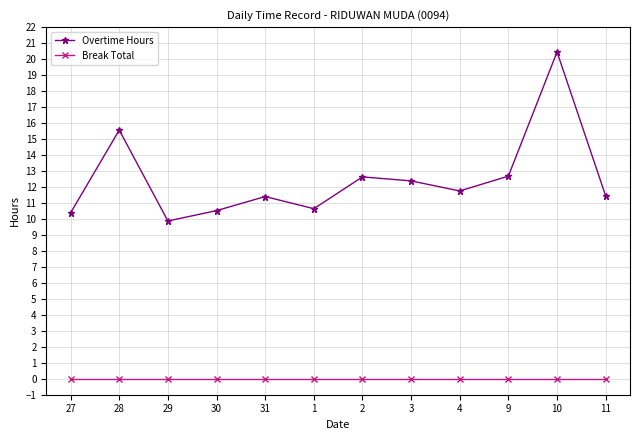

True or false: Overtime Hours and Break Total cross at least once.

False